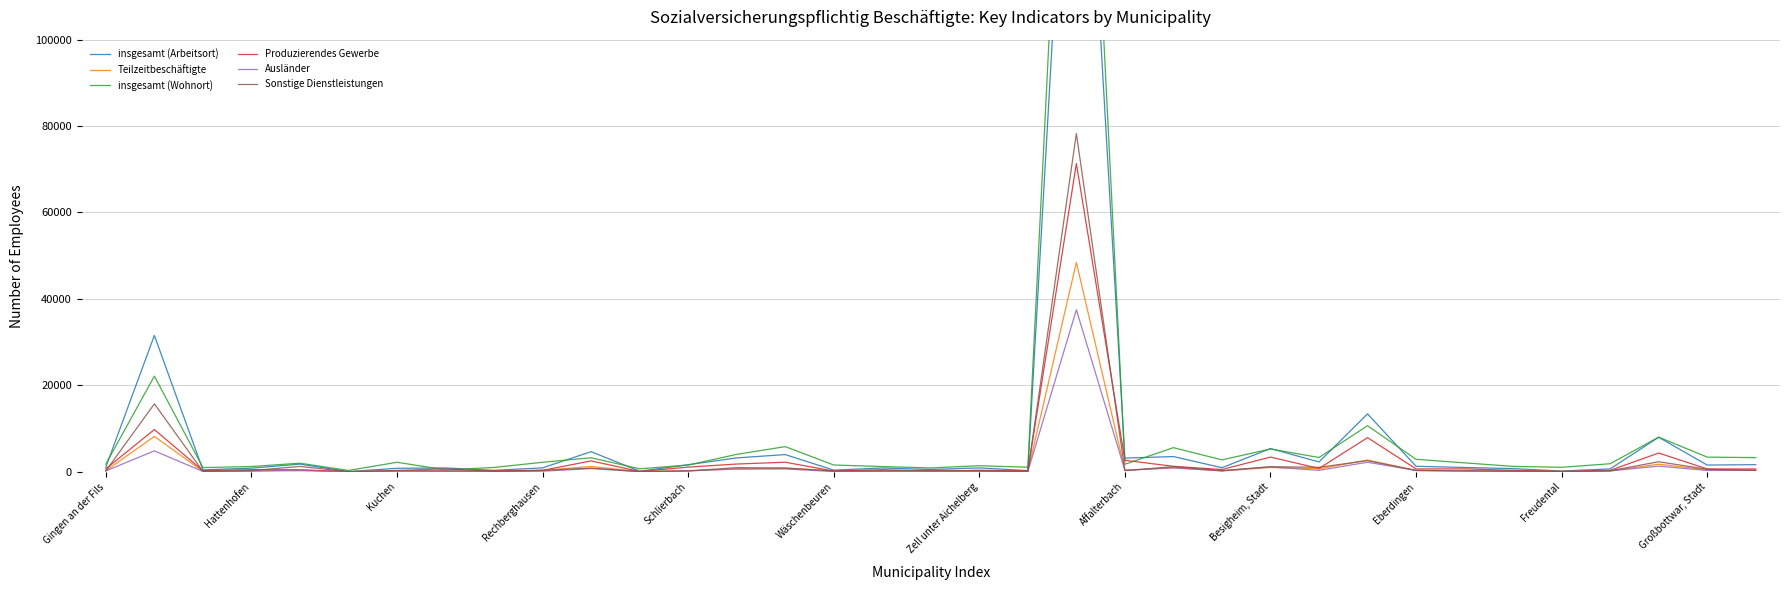

What is the average value of the Teilzeitbeschäftigte series?

2044